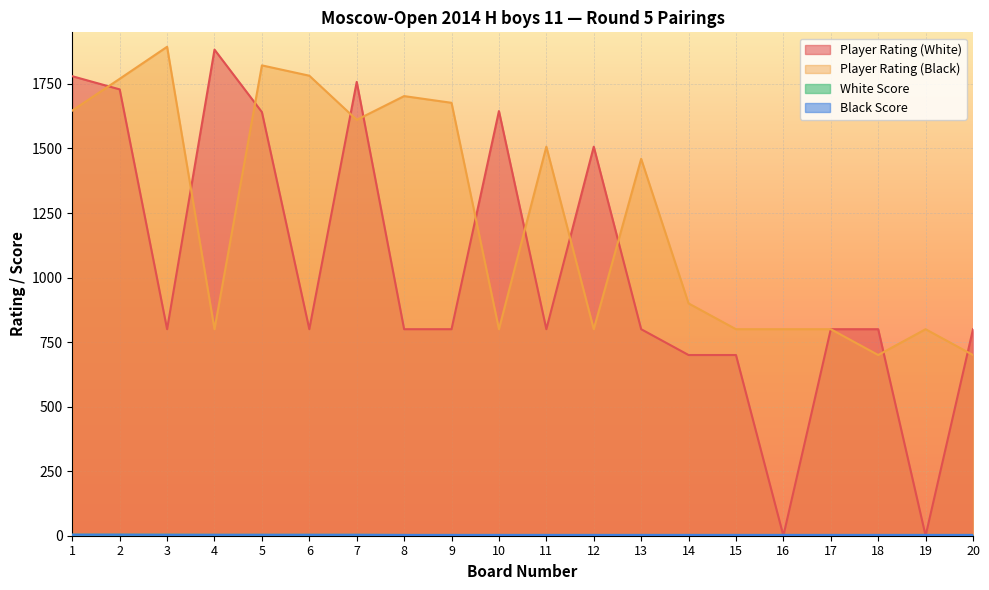

True or false: Black Score has more than 2 interior local peaks.

False